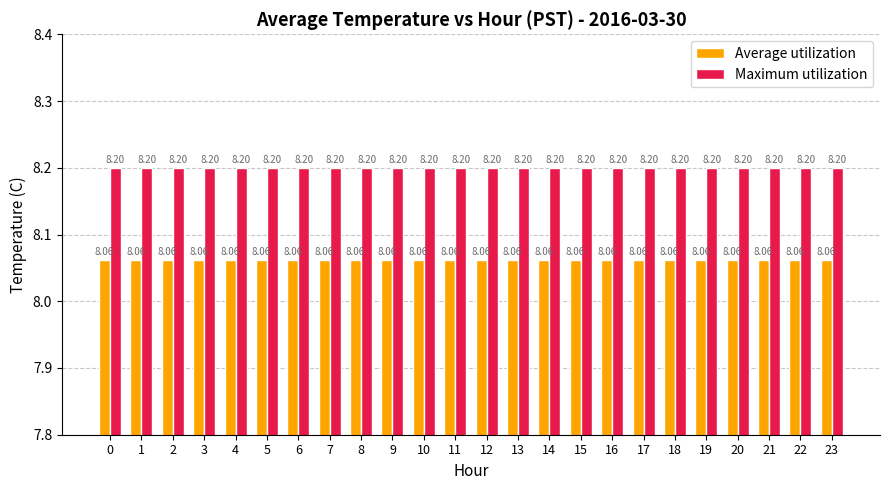

Read the Maximum utilization value at 4.

8.2